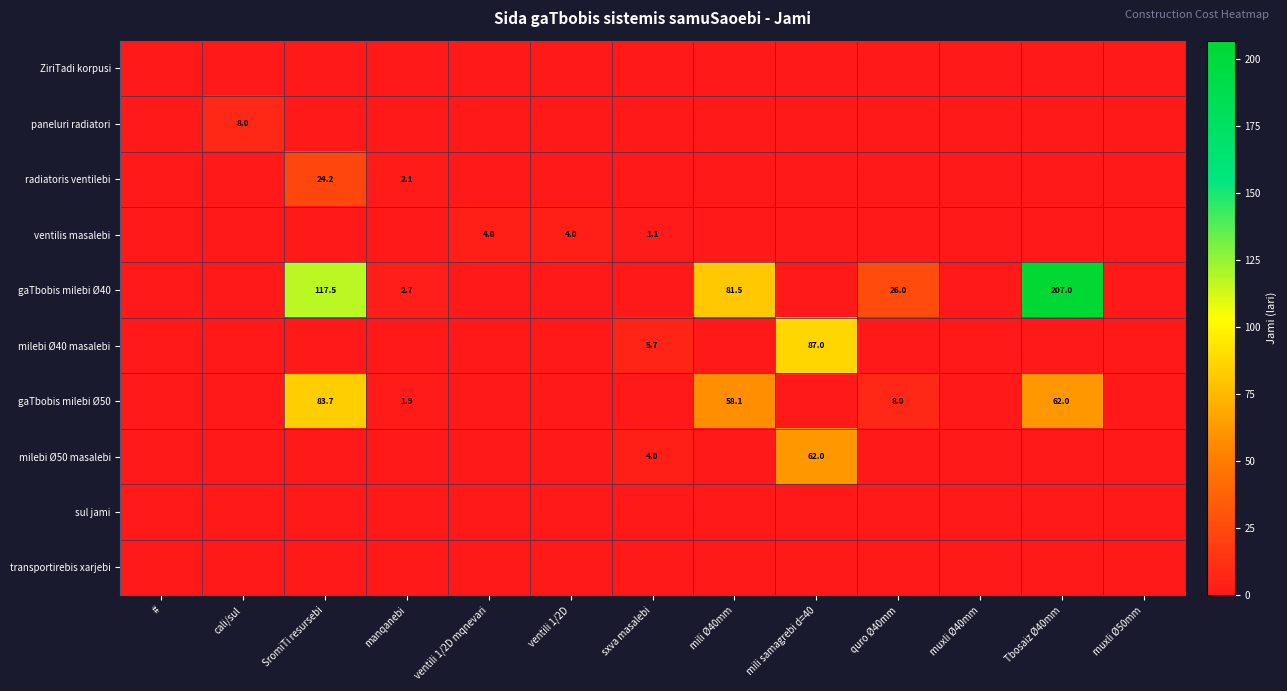

The value of ventilis masalebi at sxva masalebi is 1.8. True or false?

False